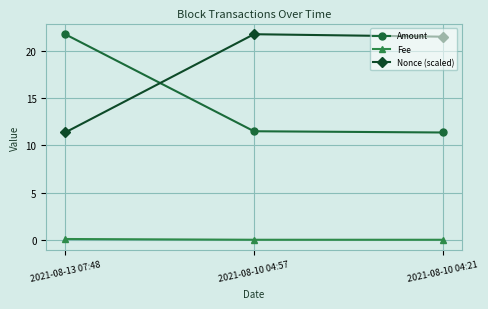

Rank the series by their average value, from lowest to highest.

Fee, Amount, Nonce (scaled)